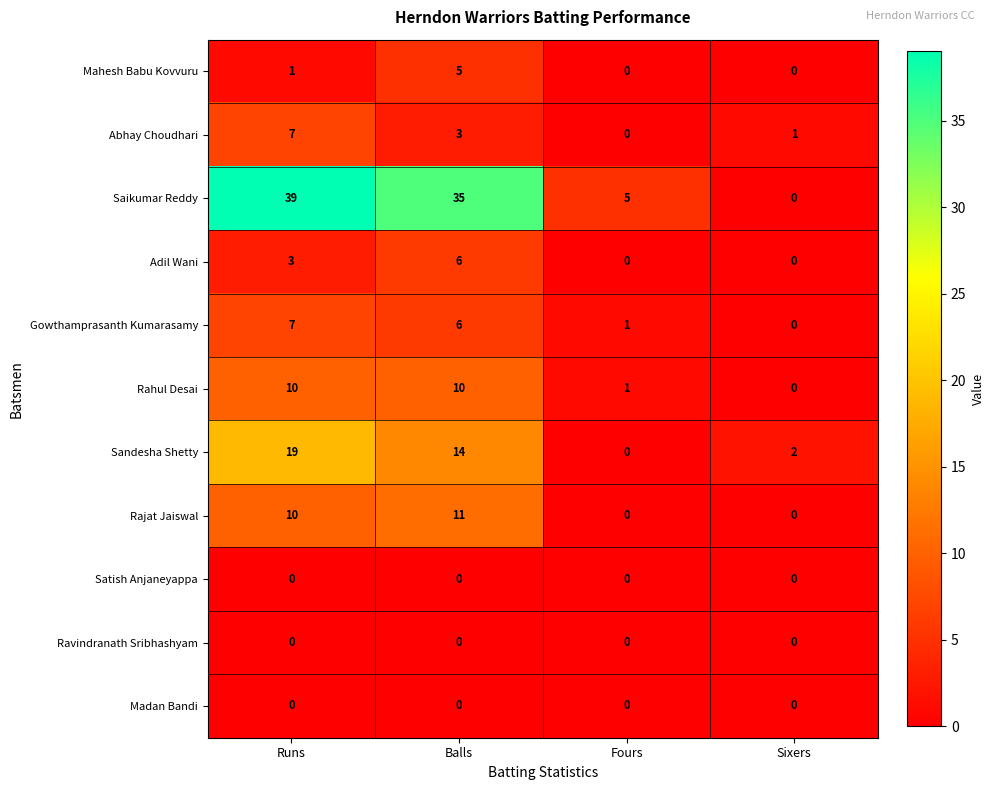

At how many categories does at least one series exceed 7?

2